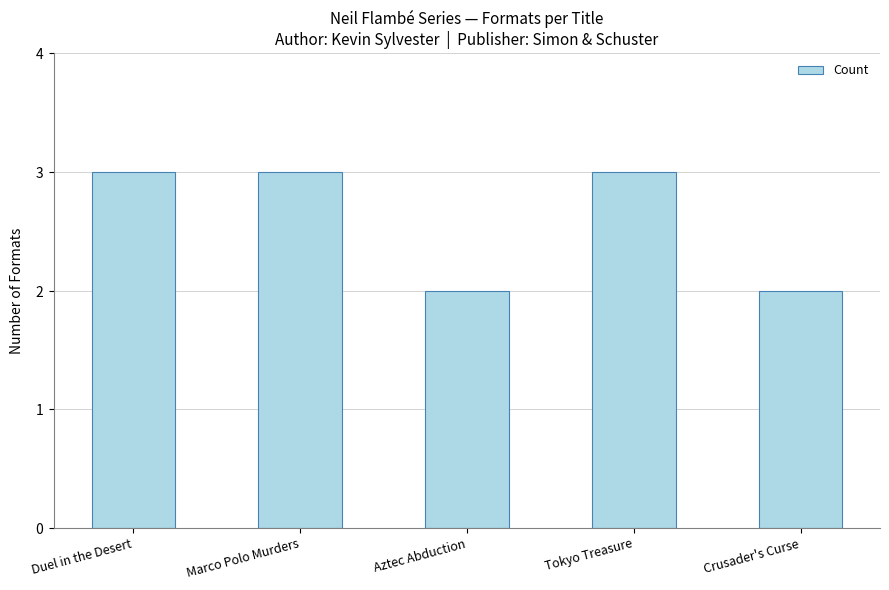

Reading left to right, list all the values displayed in this chart.

3	3	2	3	2